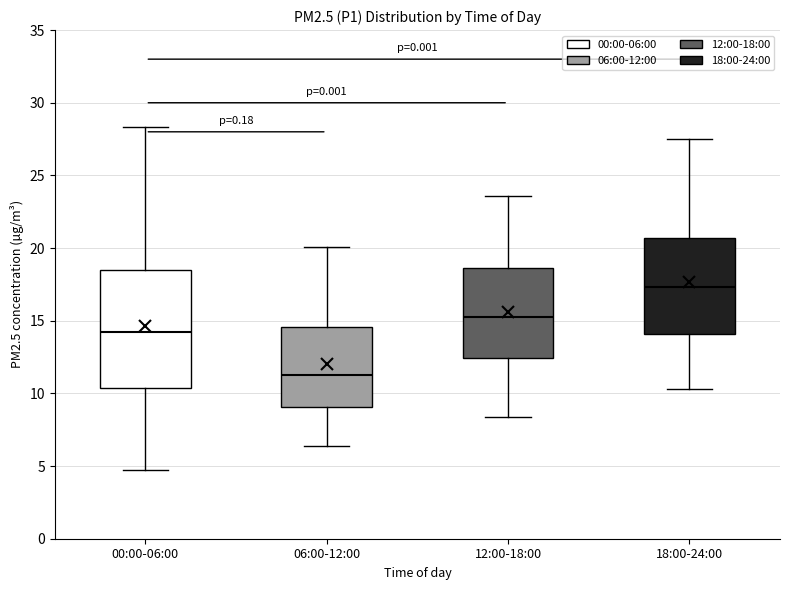

Where does the lower whisker of the box for 12:00-18:00 end on the y-axis? The values are not printed on the chart, so give them approximately, as read against the axis.

8.5